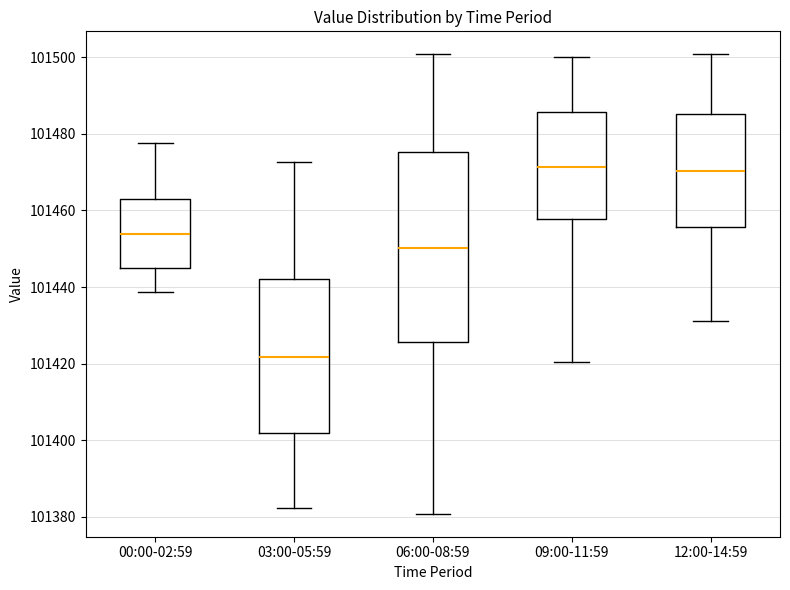

Where does the upper whisker of the box for 06:00-08:59 end on the y-axis? The values are not printed on the chart, so give them approximately, as read against the axis.

101500